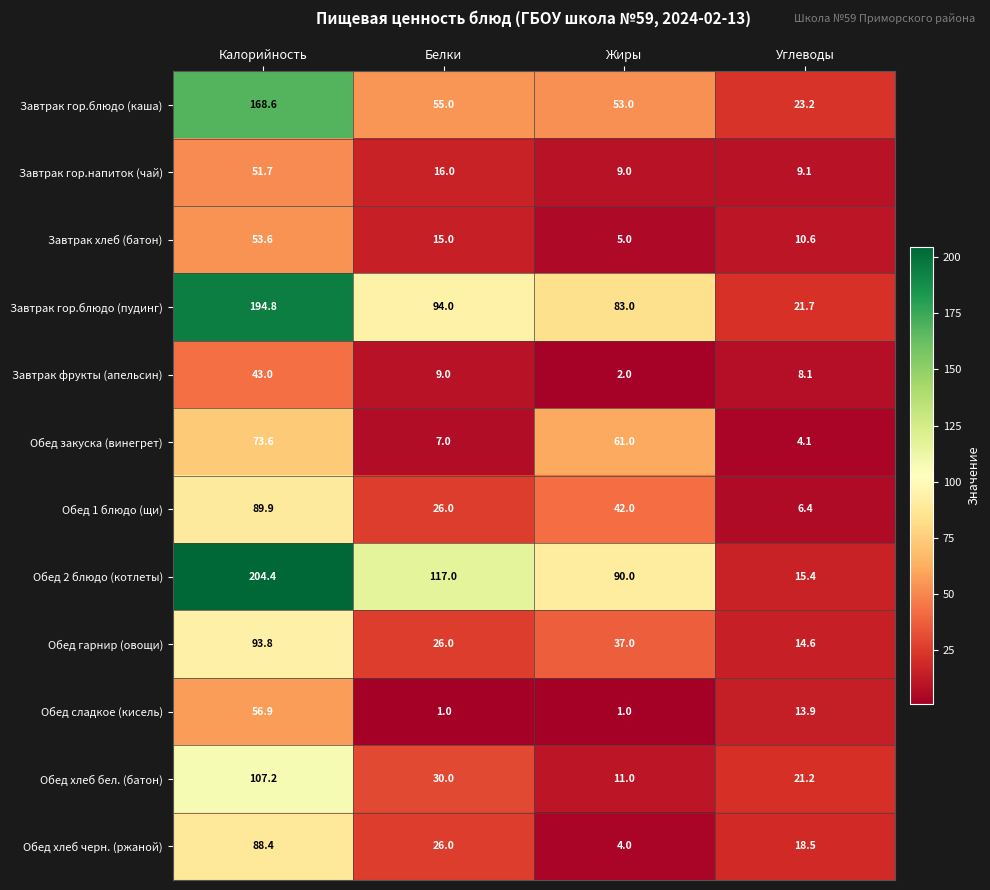

What is the difference between the Обед хлеб бел. (батон) values at Белки and Калорийность?

77.2